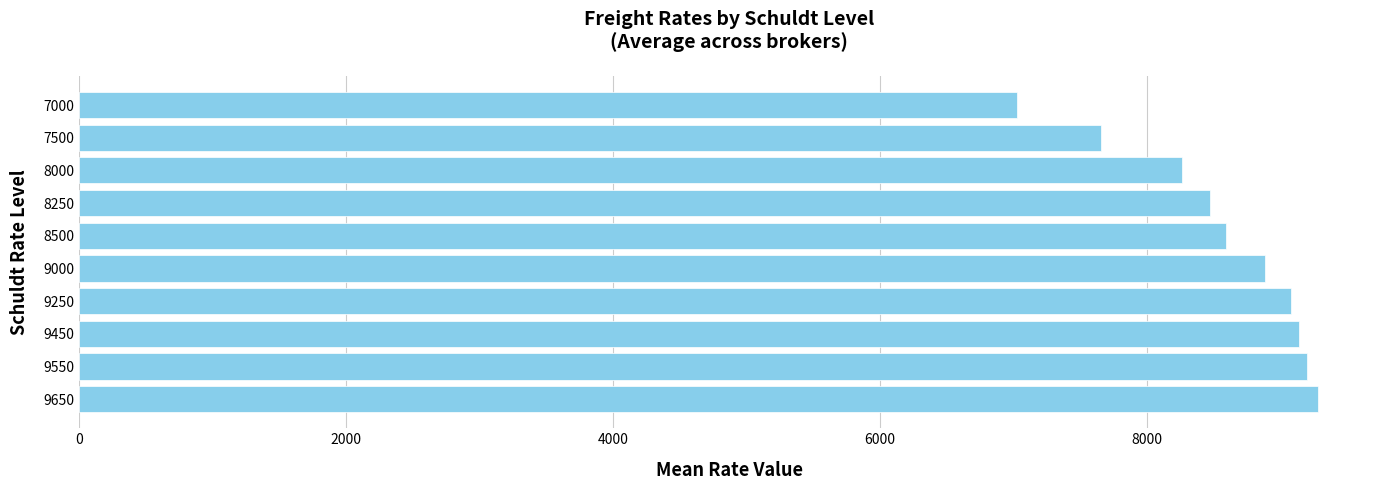

Reading top to bottom, what are all the values shown in this chart?

7025	7654	8260	8473	8595	8884	9078	9138	9201	9281